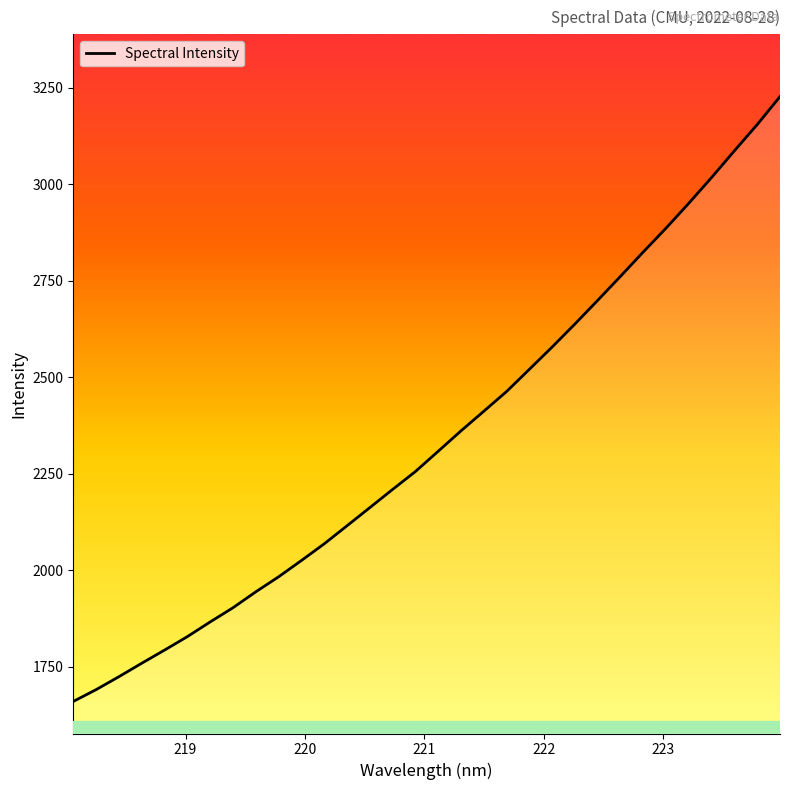

What is the smallest value displayed?

1660.0